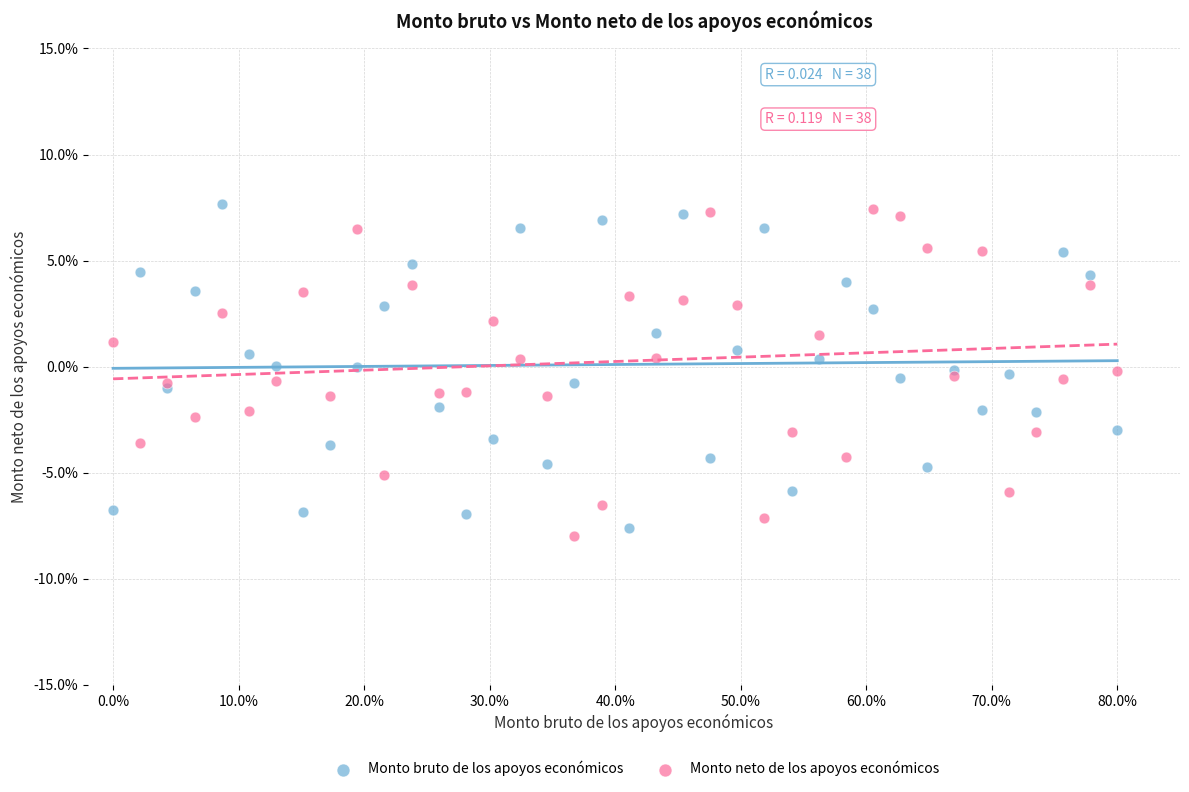

What are all the series names shown in the legend?

Monto bruto de los apoyos económicos, Monto neto de los apoyos económicos